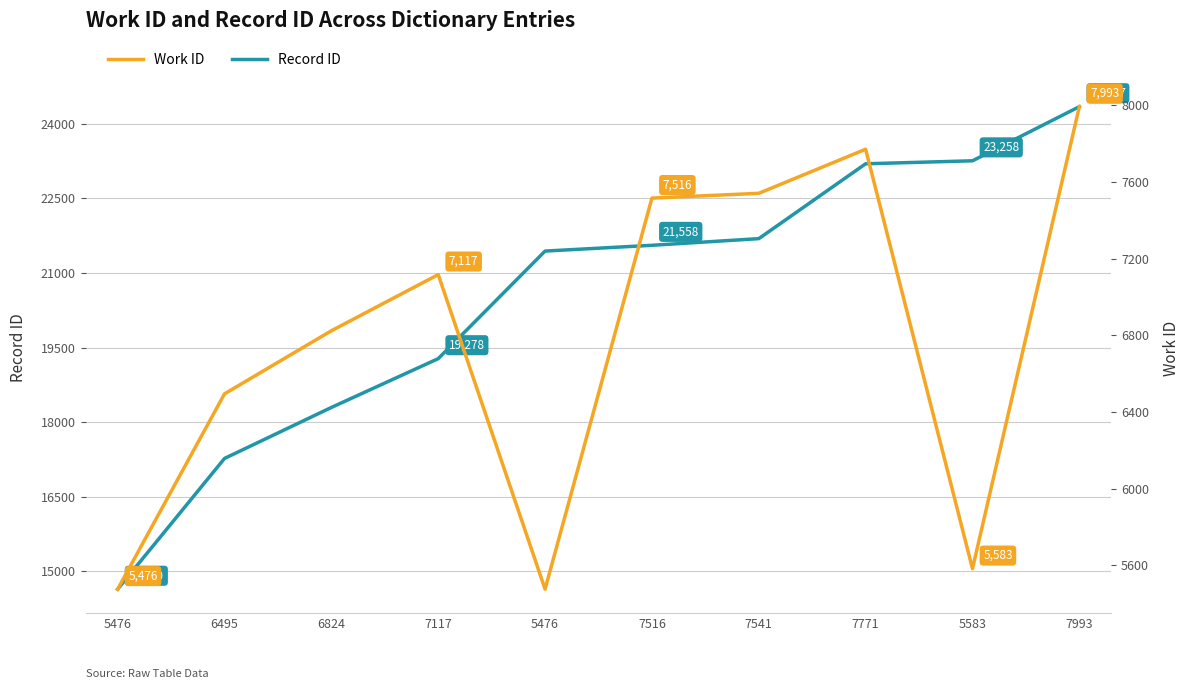

How many distinct data groups are displayed?

2